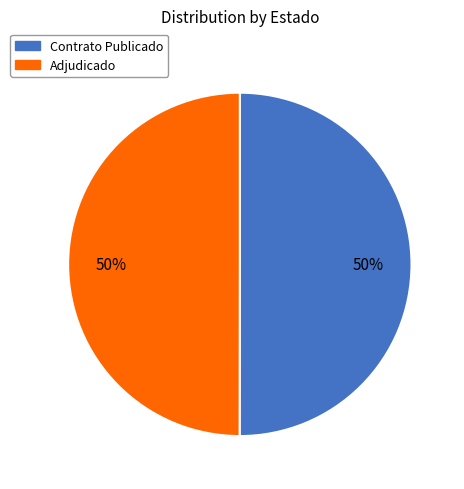

How many slices are in this pie chart?

2